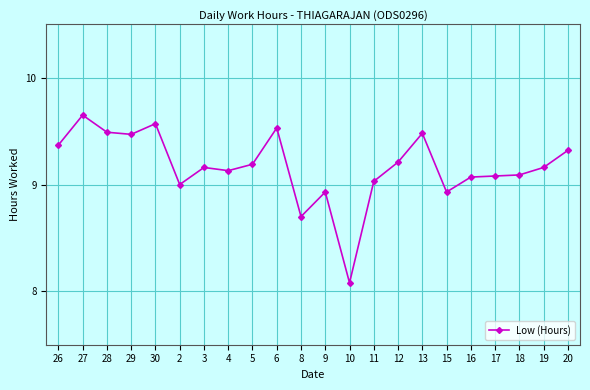

What is the value of the 12th point from the left?

8.9